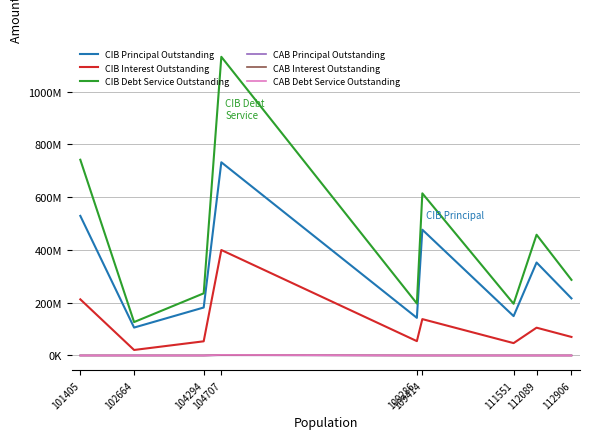

True or false: CIB Interest Outstanding has a value of 46823531.5 at 111551.

True